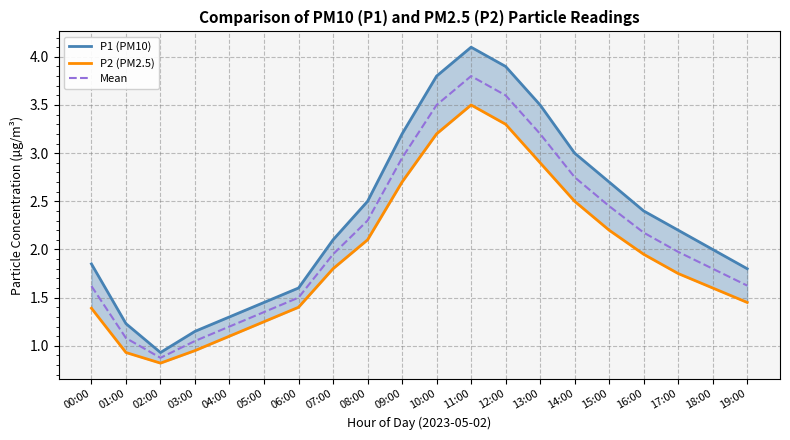

Which category has the lowest value in the P2 (PM2.5) series?

02:00